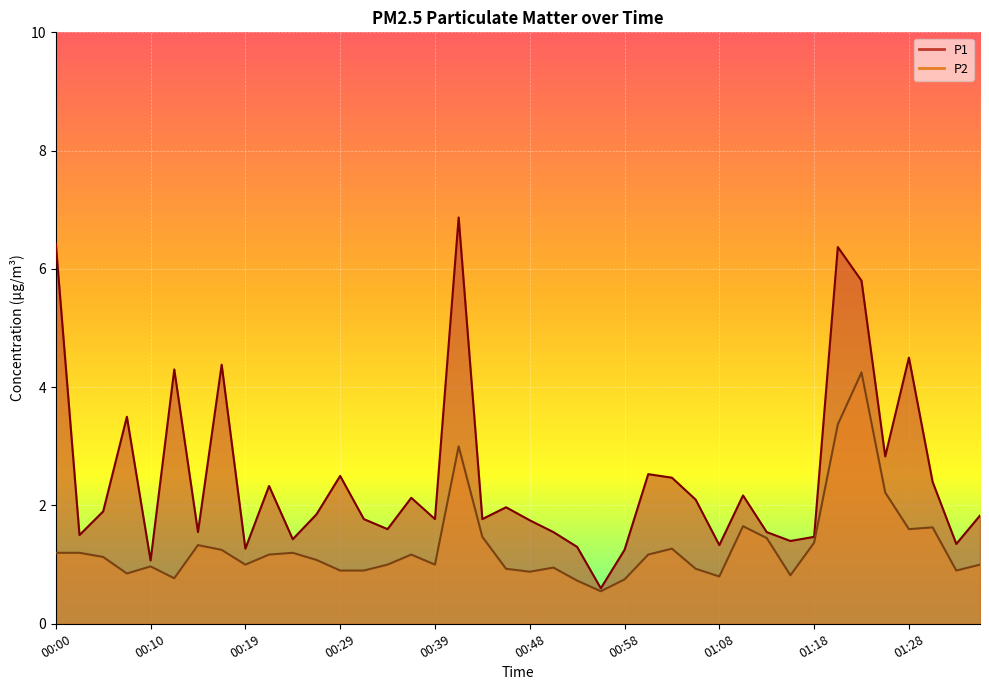

Rank the series by their maximum value, from highest to lowest.

P1, P2